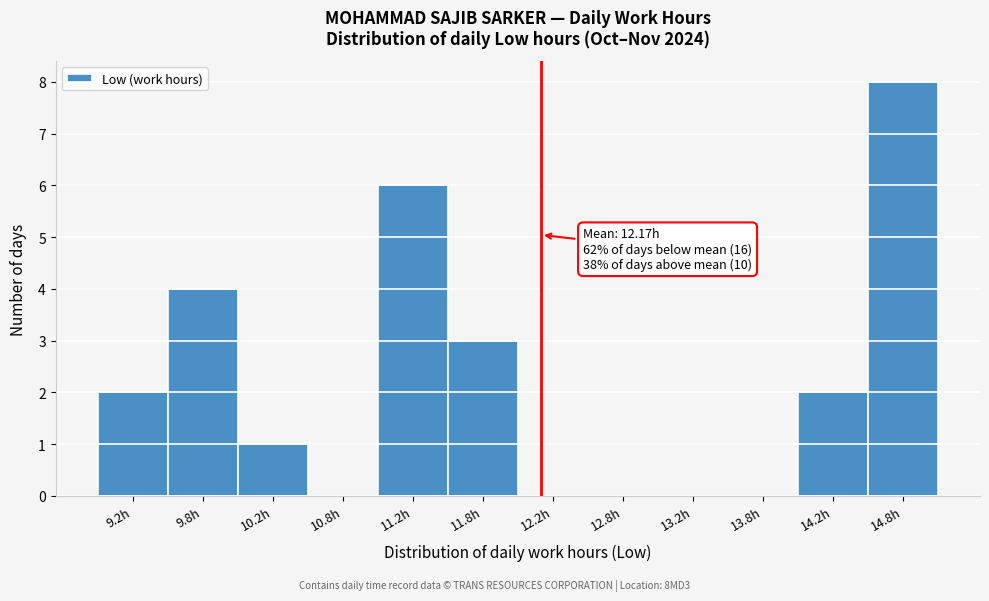

Over which range of the x-axis is the bar tallest?

14.5 to 15.0